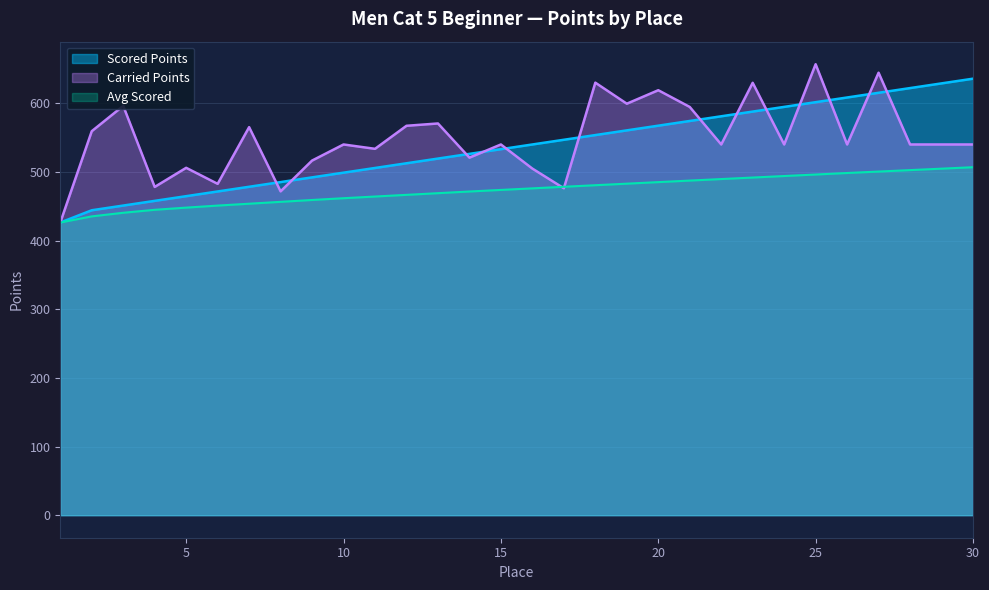

Reading right to left, what are all the values shown in this chart?

Scored Points: 30=635.8	29=629.0	28=622.1	27=615.3	26=608.5	25=601.6	24=594.8	23=587.9	22=581.1	21=574.2	20=567.4	19=560.5	18=553.7	17=546.9	16=540.0	15=533.1	14=526.3	13=519.5	12=512.6	11=505.8	10=498.9	9=492.1	8=485.2	7=478.4	6=471.6	5=464.7	4=457.9	3=451.0	2=444.2	1=426.3
Carried Points: 30=540.0	29=540.0	28=540.0	27=644.5	26=540.0	25=656.9	24=540.0	23=629.8	22=540.0	21=594.7	20=619.0	19=599.4	18=630.0	17=476.2	16=504.9	15=540.0	14=520.8	13=570.6	12=567.2	11=533.7	10=540.0	9=516.5	8=471.7	7=565.2	6=482.6	5=506.0	4=478.2	3=596.2	2=559.3	1=426.3
Avg Scored: 30=506.9	29=504.8	28=502.6	27=500.6	26=498.4	25=496.2	24=494.0	23=491.8	22=489.6	21=487.4	20=485.2	19=482.9	18=480.6	17=478.4	16=476.1	15=473.8	14=471.5	13=469.1	12=466.6	11=464.2	10=461.7	9=459.1	8=456.4	7=453.7	6=451.0	5=448.0	4=444.8	3=440.5	2=435.2	1=426.3